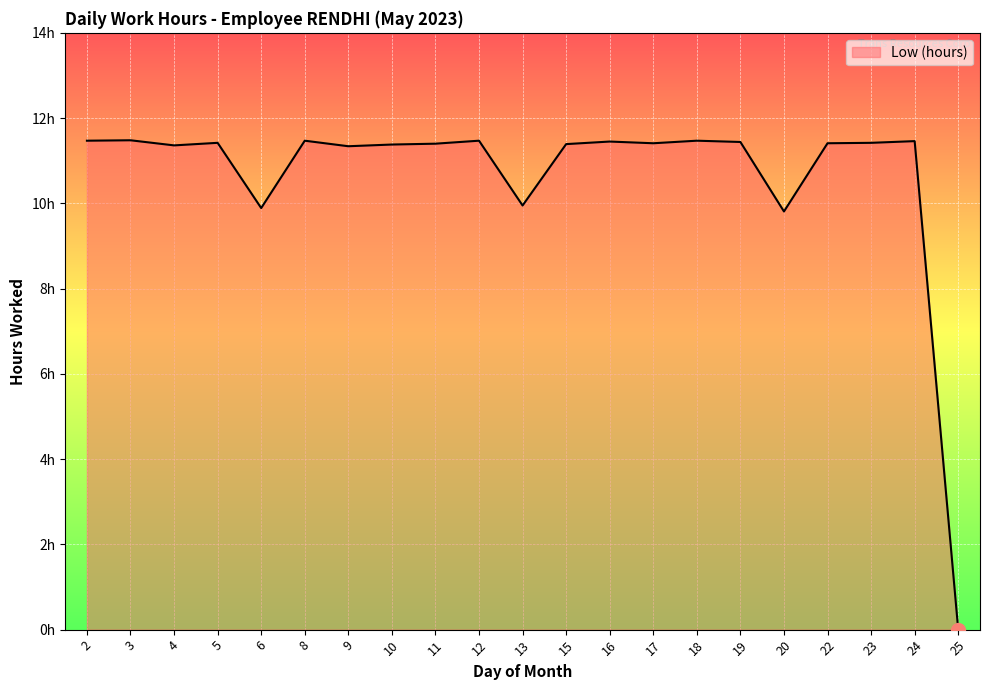

Does the chart have visible grid lines?

Yes